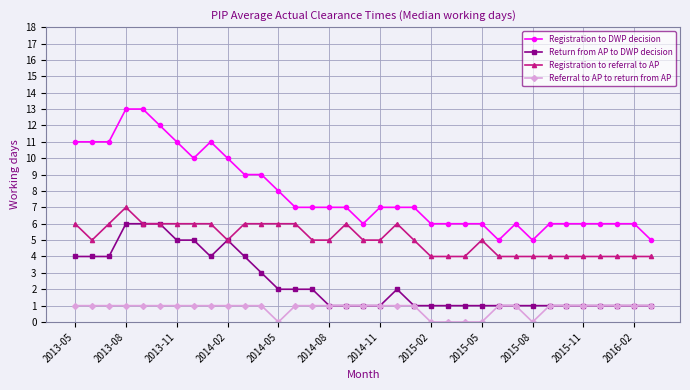

True or false: Return from AP to DWP decision has more than 0 points higher than both neighbors.

True